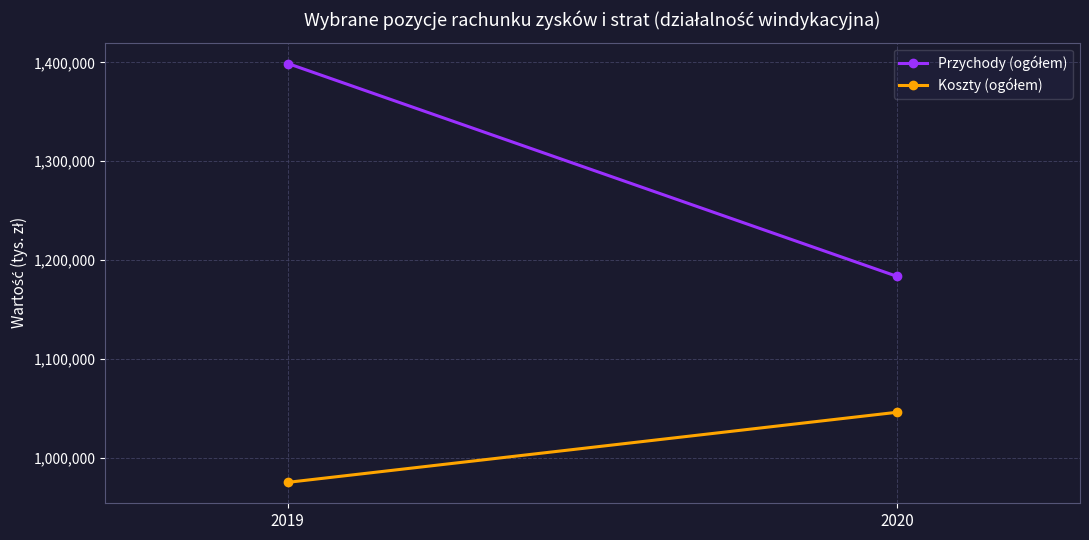

How many lines are shown in the chart?

2